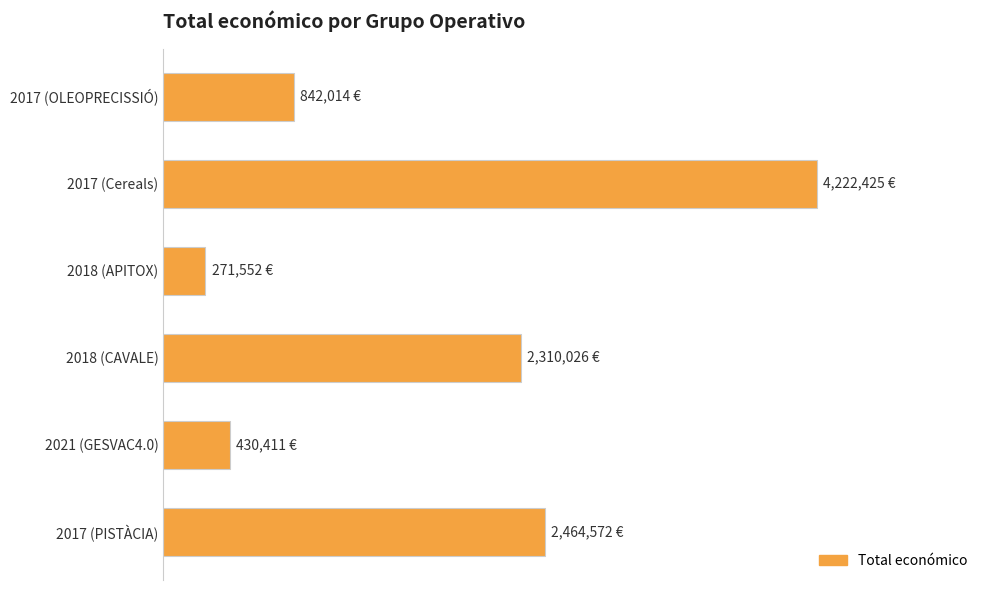

What is the difference between the maximum and minimum values?

3950873